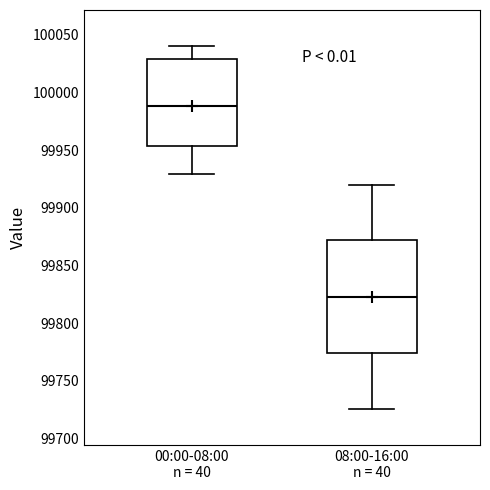

Where is the lower edge of the box for 08:00-16:00 n = 40 on the y-axis? The values are not printed on the chart, so give them approximately, as read against the axis.

99775